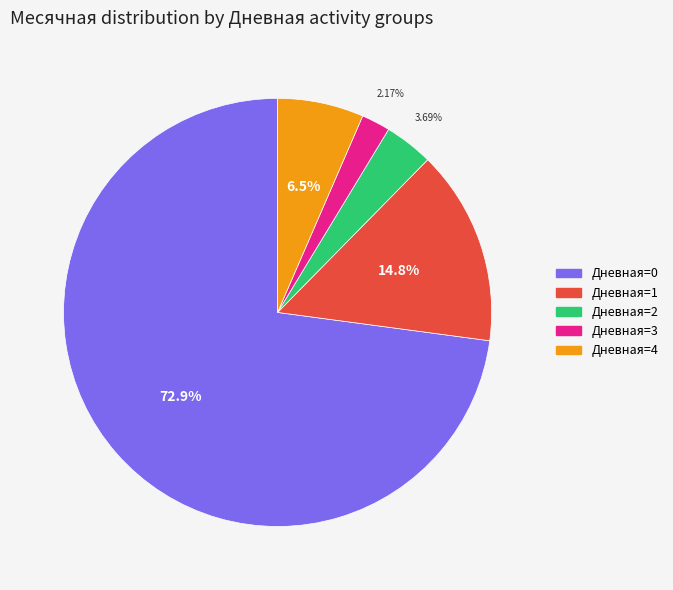

What is the ratio of the value at Дневная=1 to the value at Дневная=3?

6.8